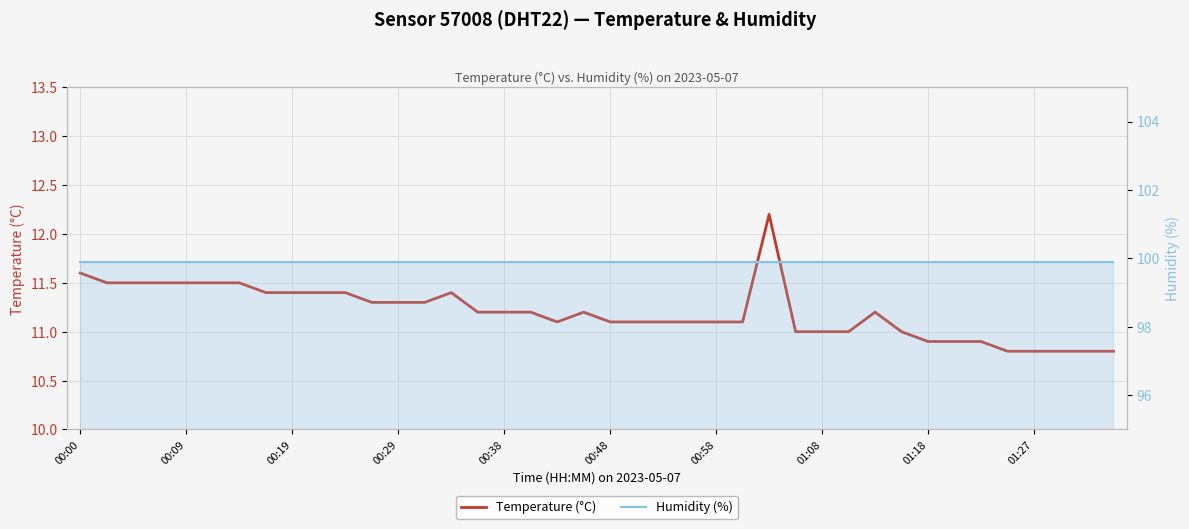

The value of Temperature (°C) at 00:38 is 11.2. True or false?

True